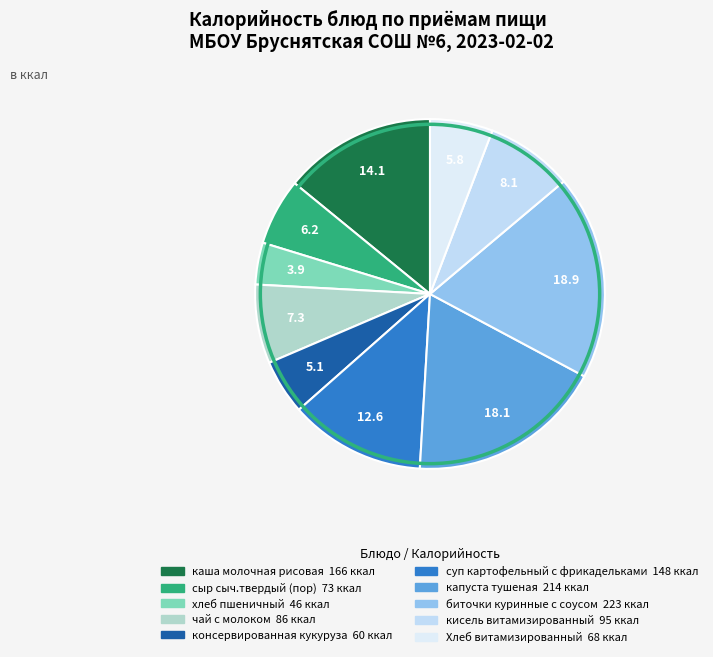

What portion of the pie excludes Хлеб витамизированный?

94.2%